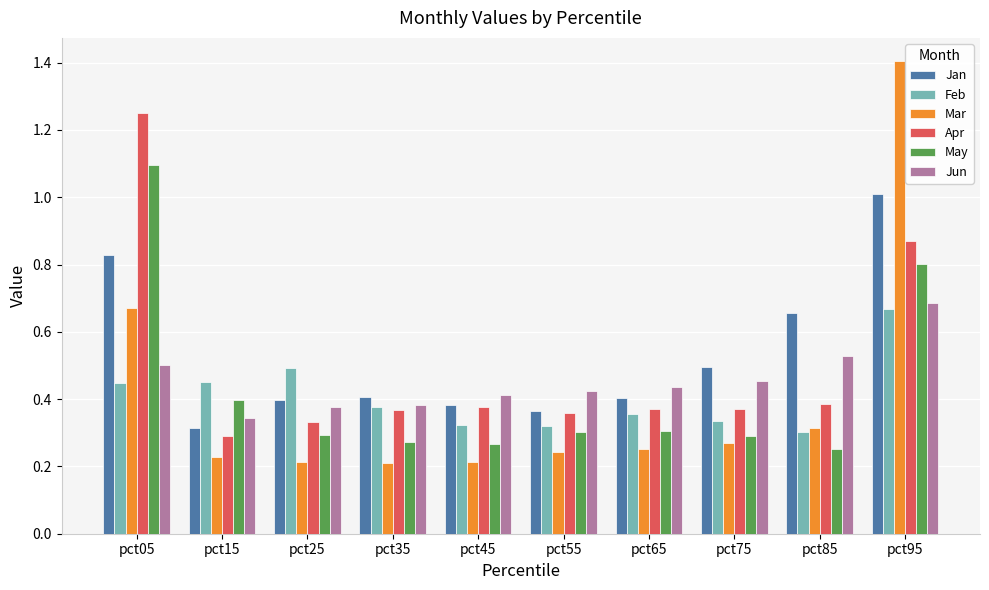

What is the sum of all May values?

4.3